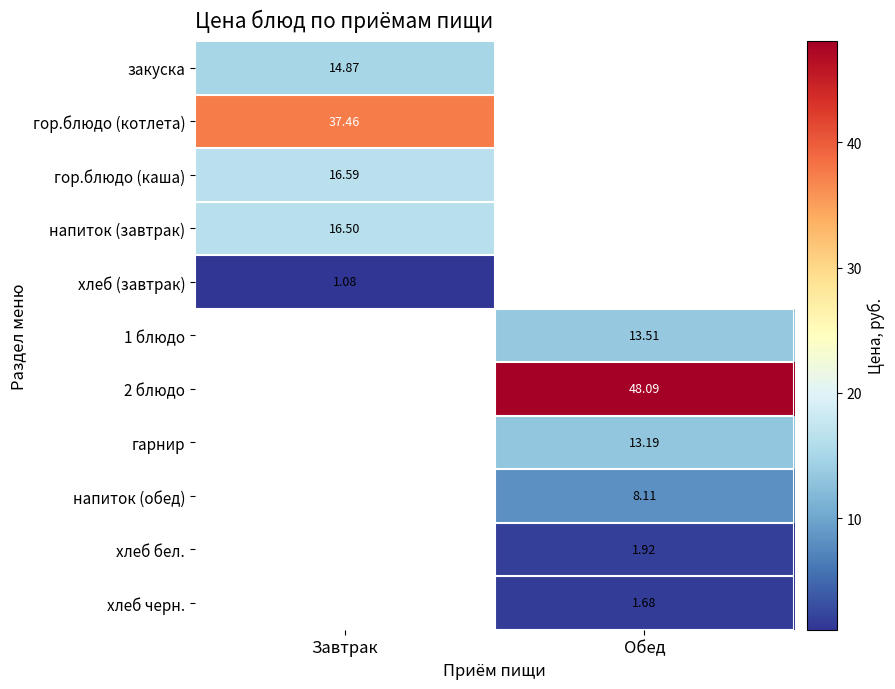

Is the value of 2 блюдо at Завтрак greater than the value of напиток (завтрак) at Завтрак?

No